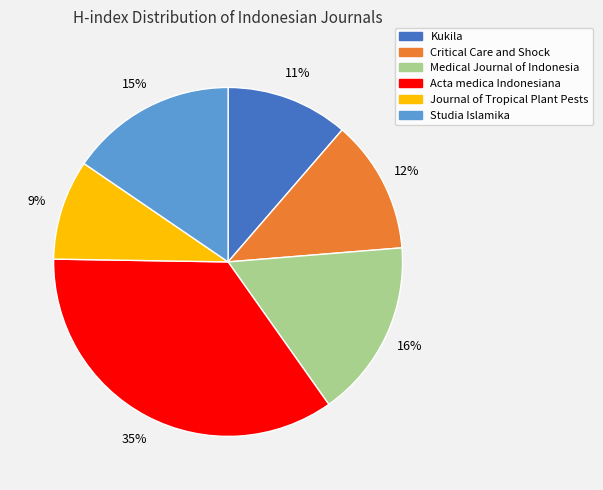

How many segments does this pie chart have?

6